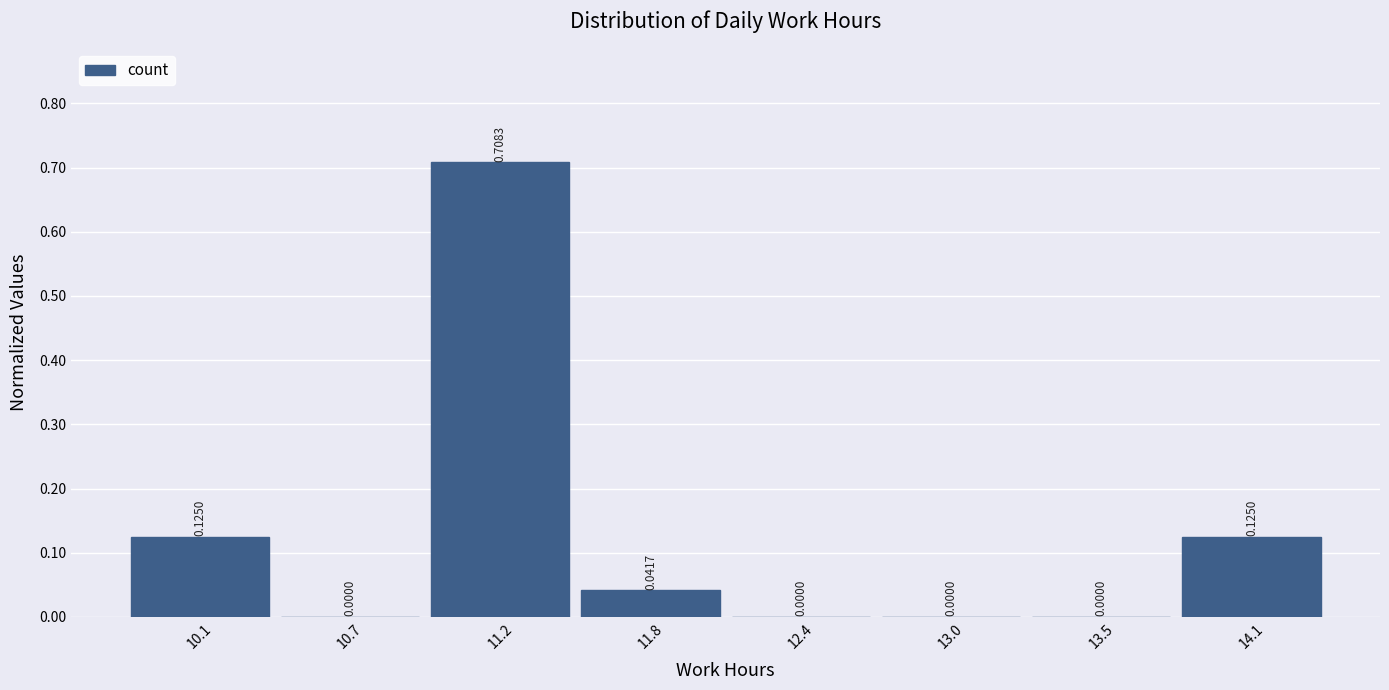

What is the height of the bar covering 9.8 to 10.4 on the x-axis? The bar edges are not printed on the chart, so give them approximately, as read against the axis.

0.1250